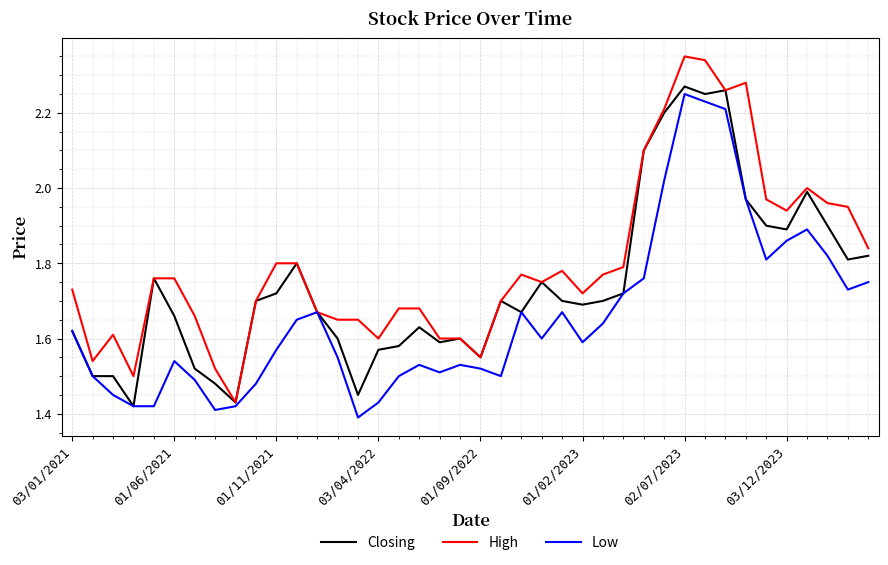

Which series has the largest total across all categories?

High